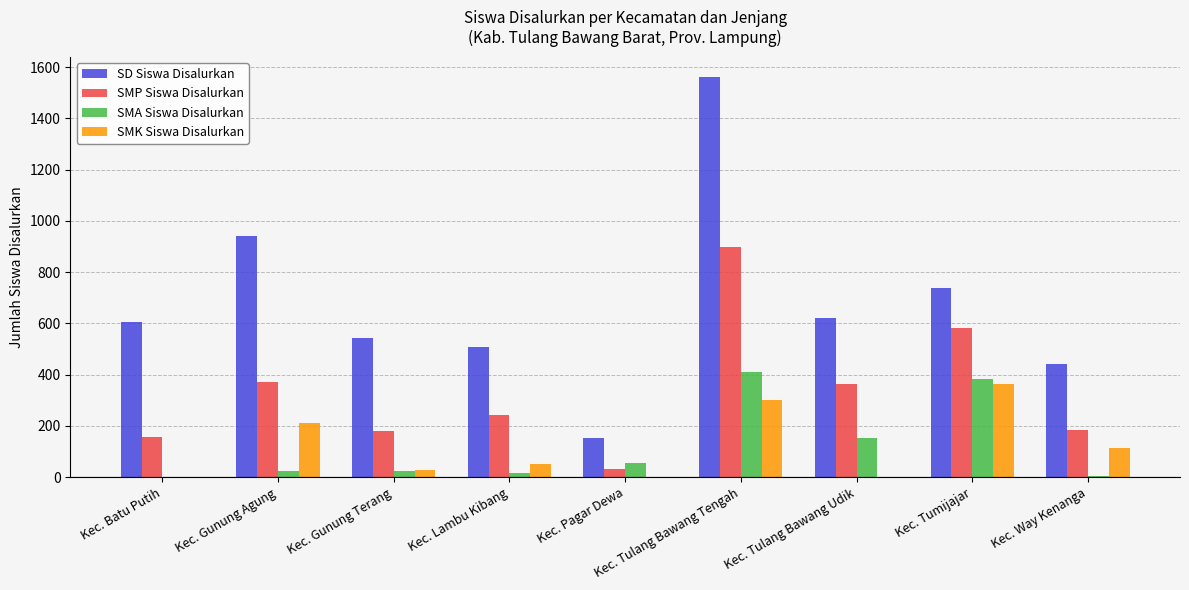

Count the number of categories in the chart.

9